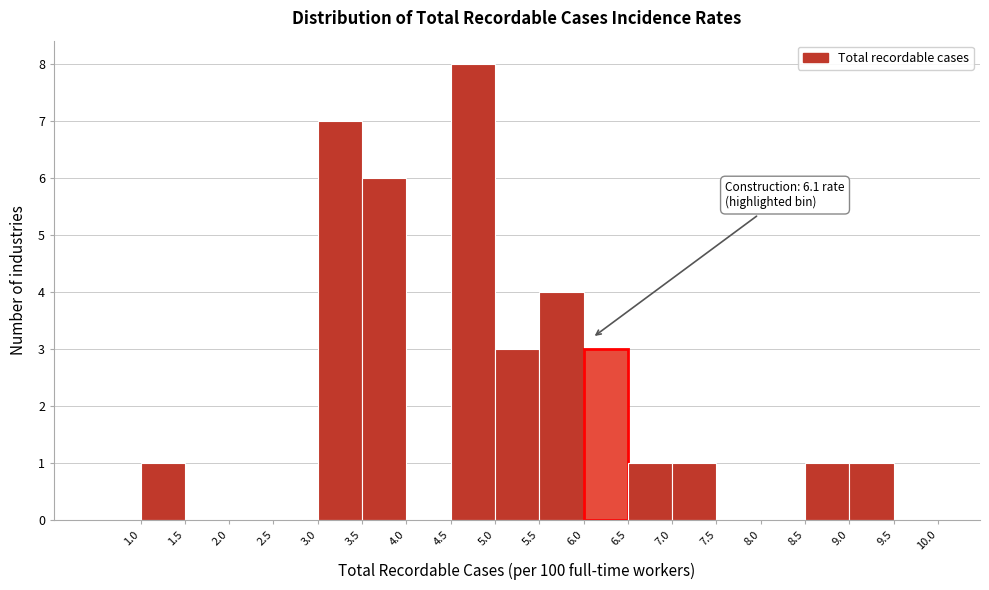

Over which range of the x-axis is the bar tallest?

4.5 to 5.0